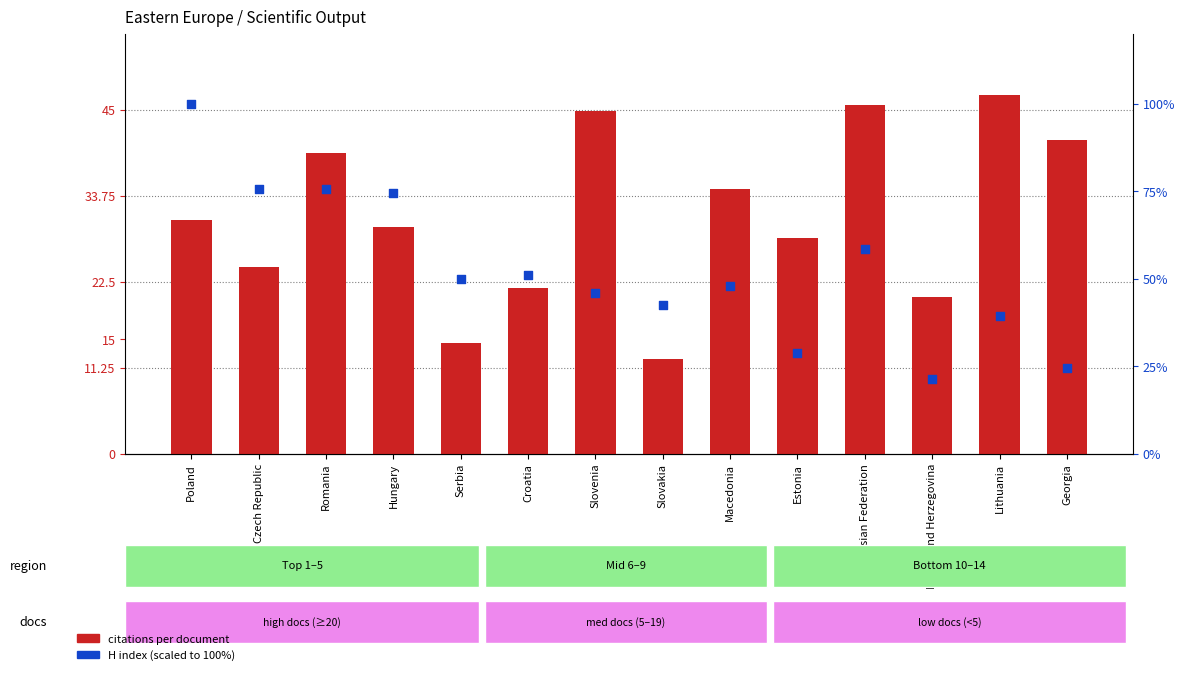

Which series contains the lowest Y value?

citations per document